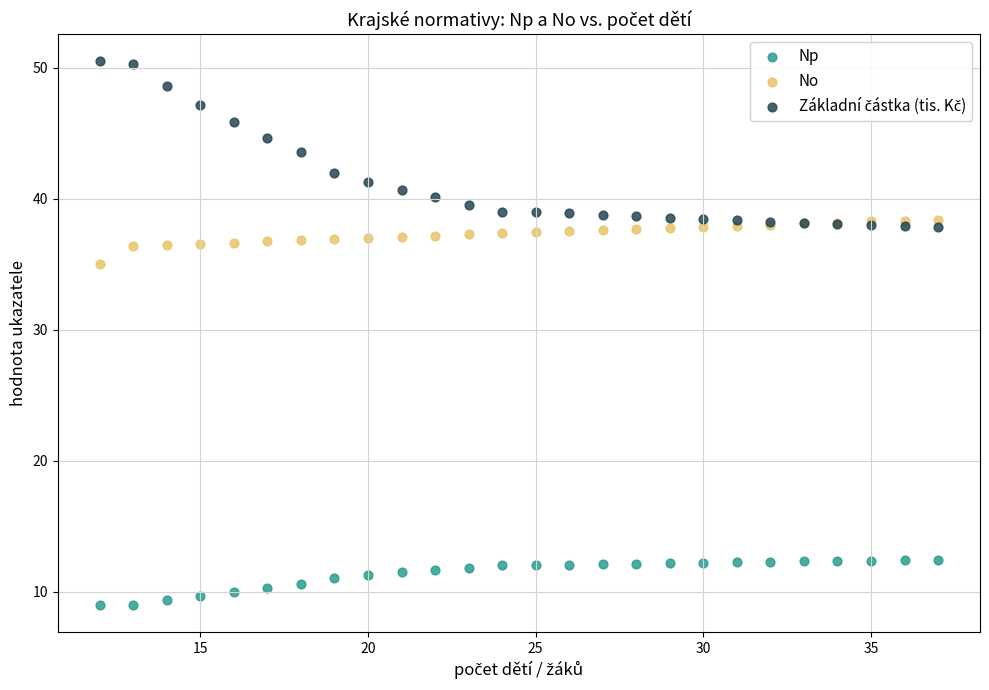

Across all series, what Y value is closest to 29?

35.0